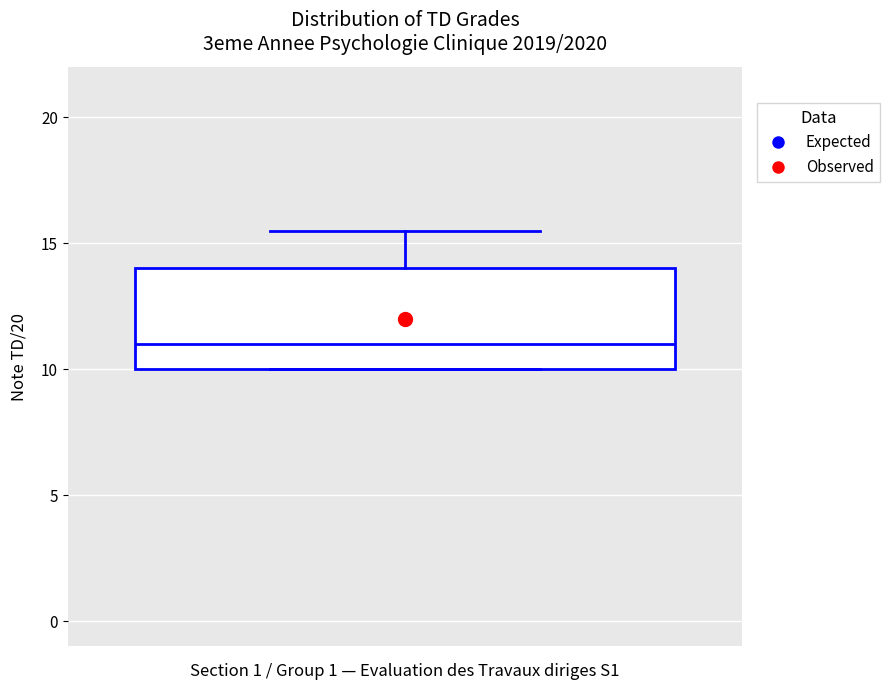

Where is the lower edge of the box on the y-axis? The values are not printed on the chart, so give them approximately, as read against the axis.

10.0